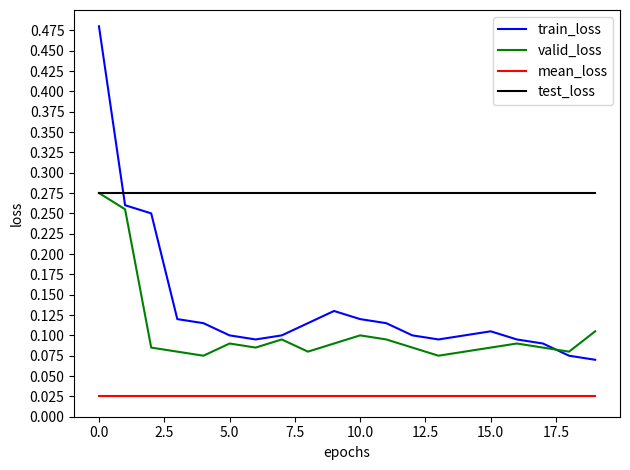

What is the sum of all train_loss values?

2.7